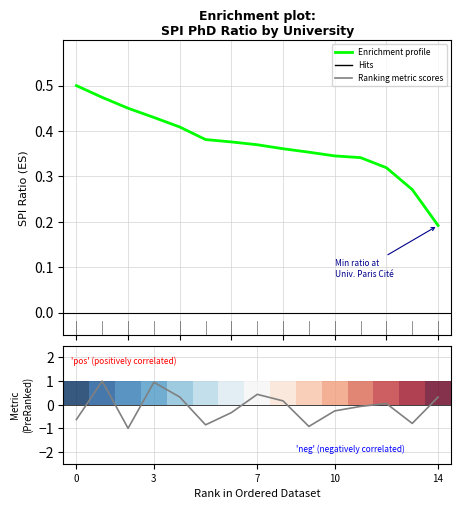

What is the average value of the Ranking metric scores series?

-0.1